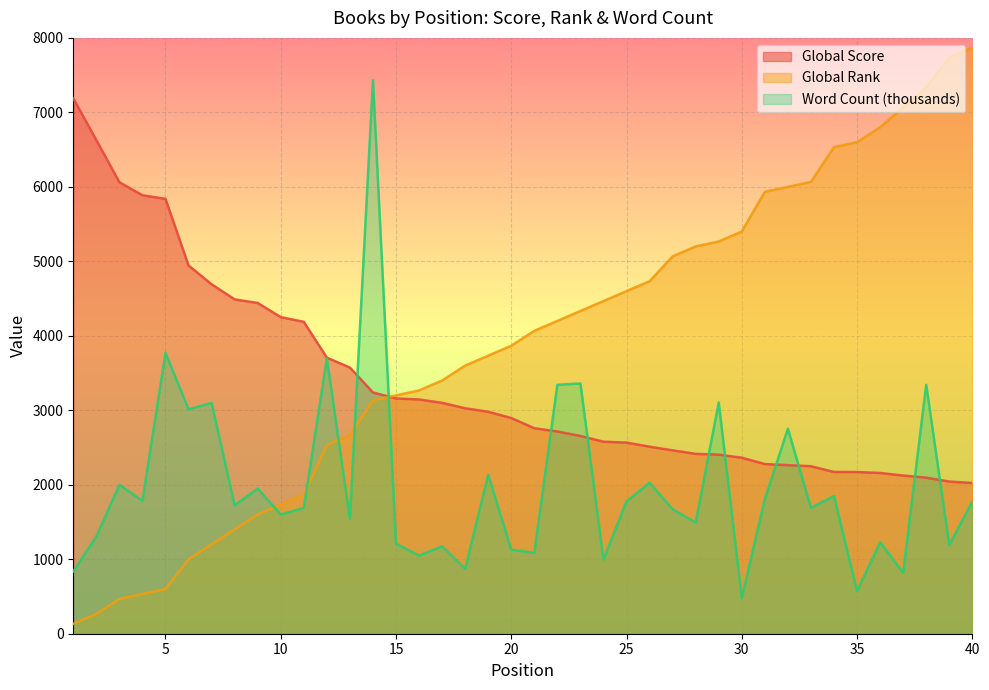

At which label does Word Count (thousands) reach its peak?

14